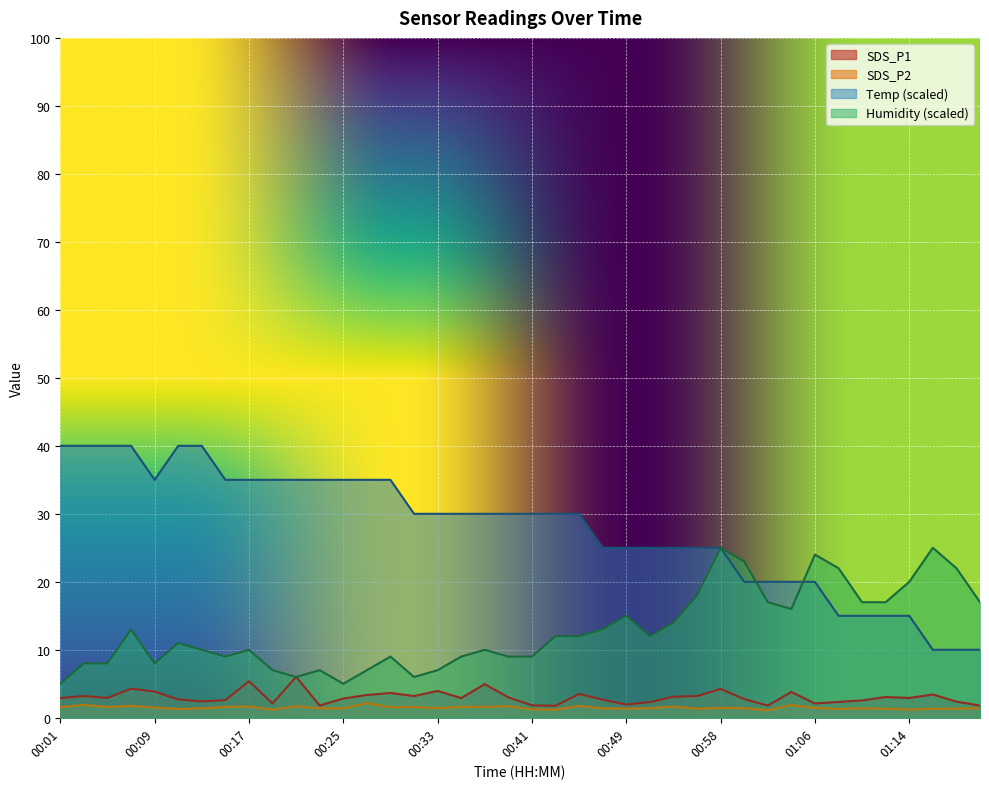

True or false: Temp and SDS_P1 intersect in this chart.

False